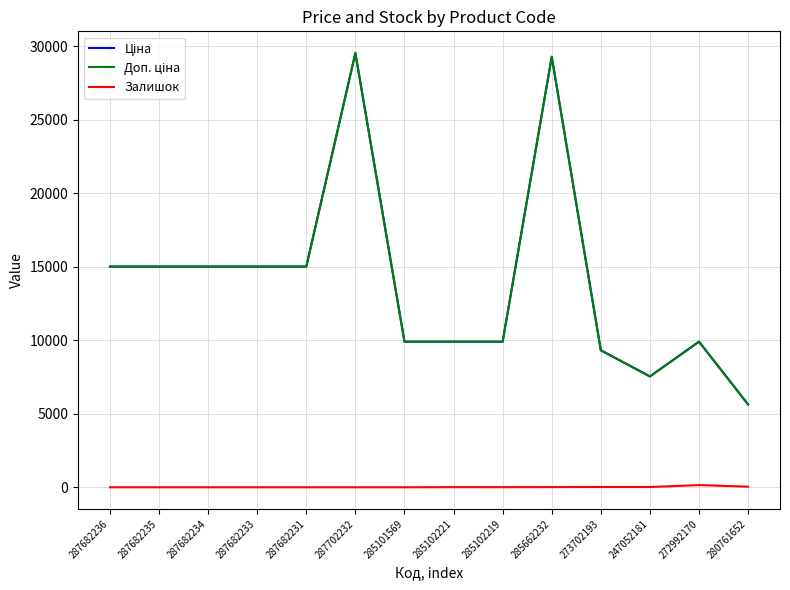

Does the chart have visible grid lines?

Yes